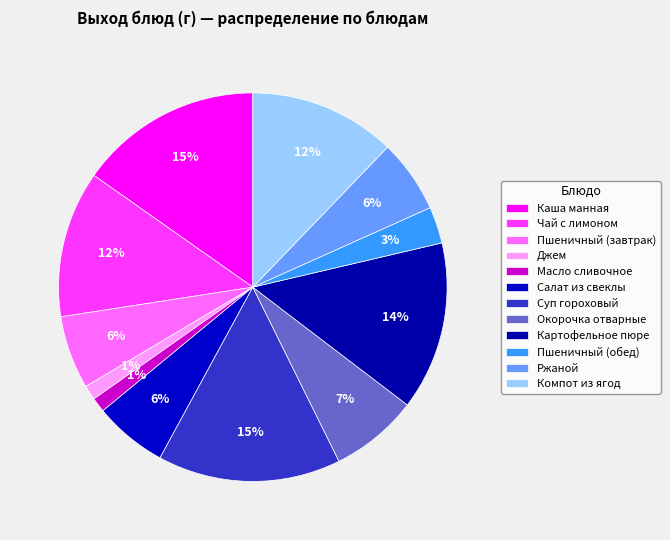

Rank the categories by value from highest to lowest.

Каша манная, Суп гороховый, Картофельное пюре, Чай с лимоном, Компот из ягод, Окорочка отварные, Пшеничный (завтрак), Салат из свеклы, Ржаной, Пшеничный (обед), Джем, Масло сливочное